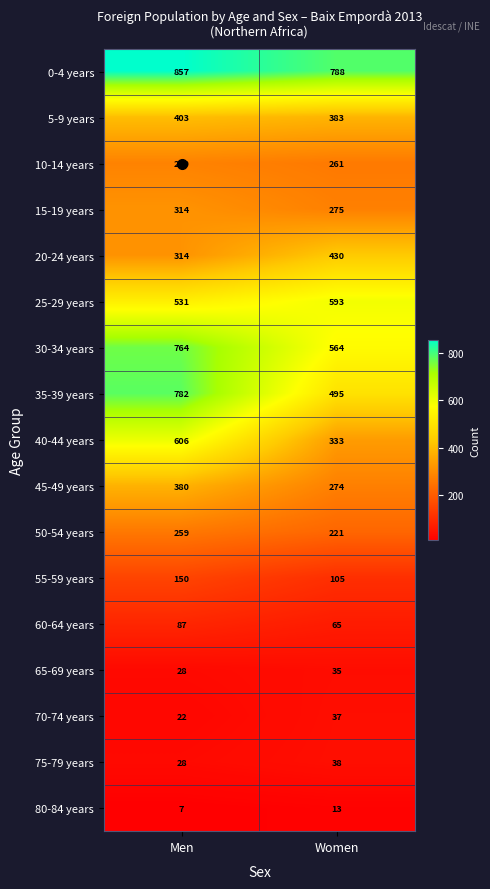

What is the sum of all 5-9 years values?

786